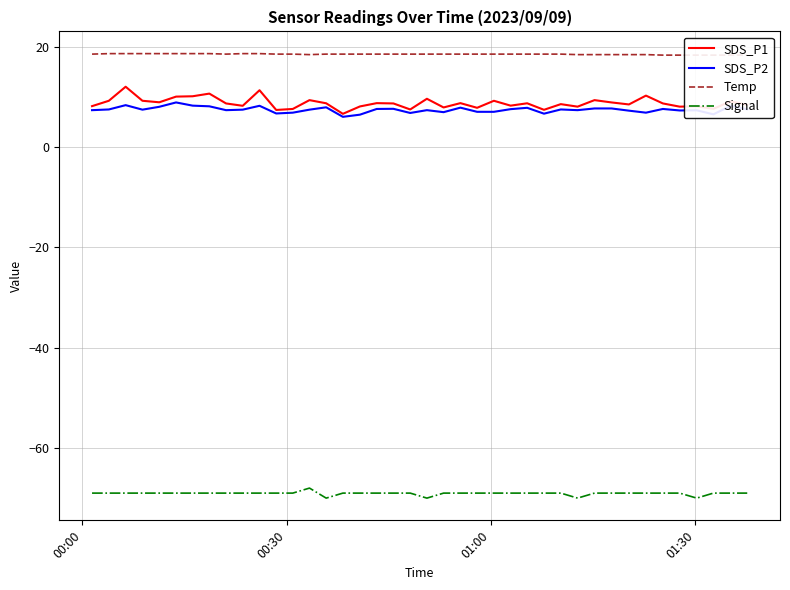

What is the minimum value for SDS_P1?

6.6